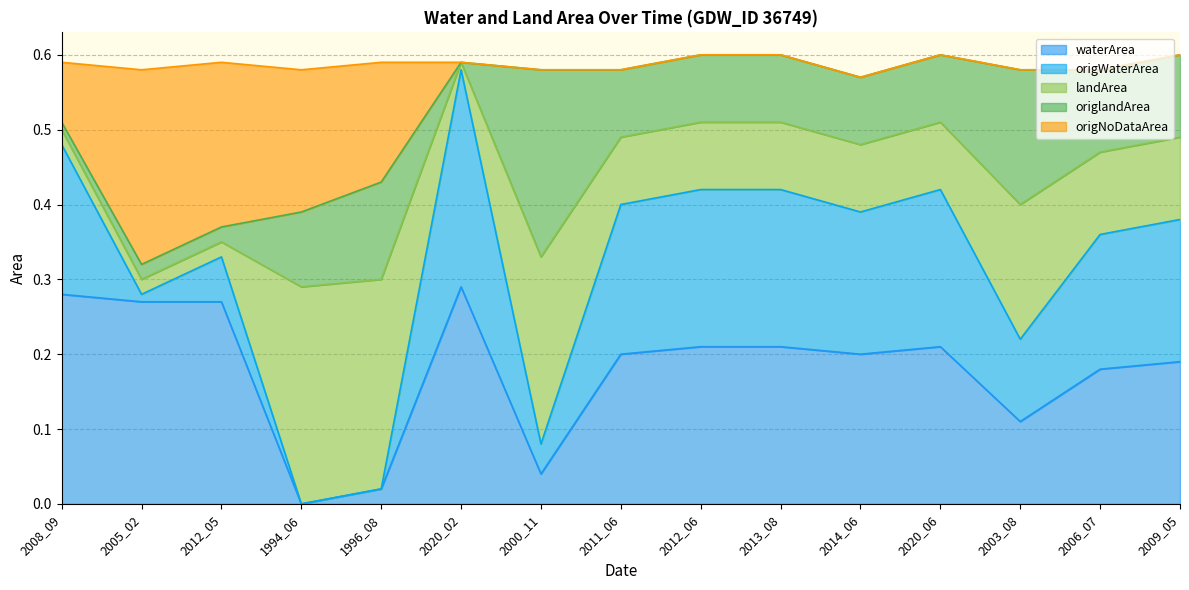

At which label does waterArea reach its minimum?

1994_06